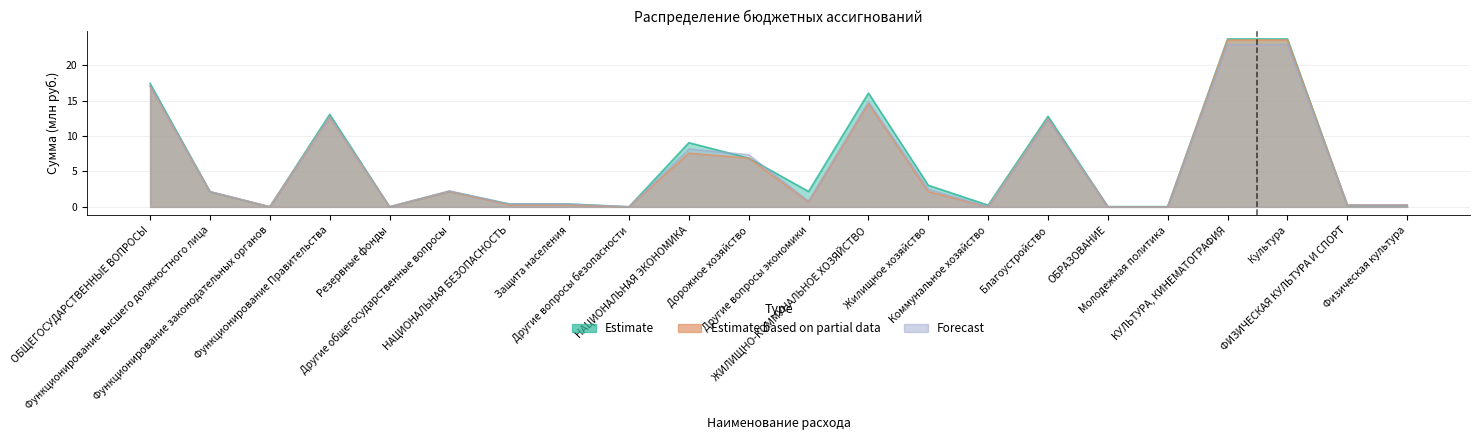

Reading right to left, extract all data points from this chart.

Estimate: 0.2	0.2	23.7	23.7	0.0	0.0	12.8	0.2	3.0	16.1	2.2	6.9	9.1	0.0	0.4	0.4	2.2	0.0	13.1	0.0	2.1	17.4
Estimate based on partial data: 0.3	0.3	23.6	23.6	0.0	0.0	12.4	0.0	2.1	14.6	0.7	6.9	7.6	0.0	0.3	0.3	2.2	0.0	12.7	0.0	2.1	17.0
Forecast: 0.3	0.3	23.0	23.0	0.0	0.0	12.3	0.0	2.5	14.8	0.8	7.4	8.2	0.0	0.4	0.4	2.3	0.0	12.7	0.0	2.1	17.1